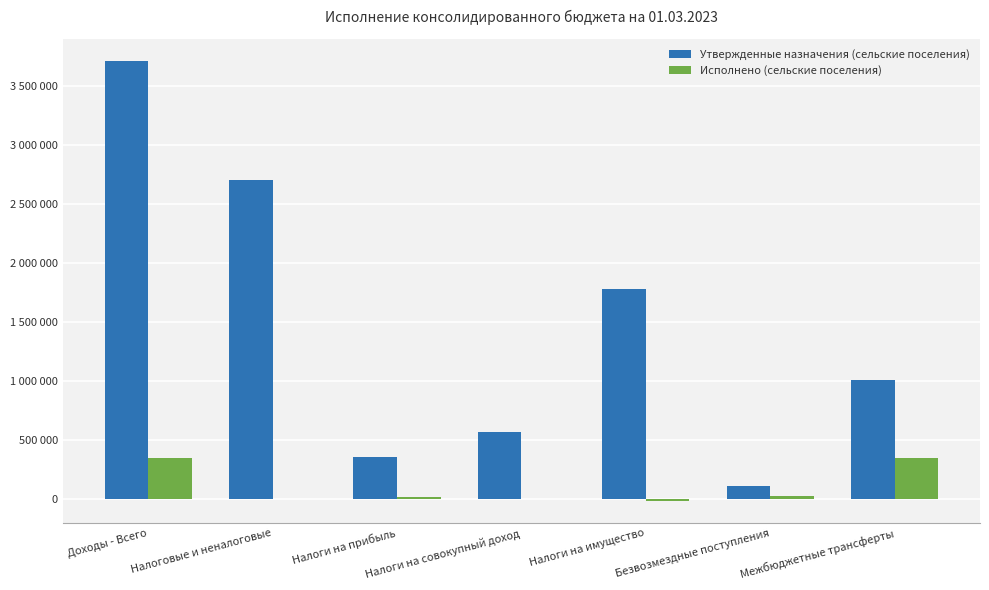

What is the value of the Утвержденные назначения (сельские поселения) bar at the 5th from the left?

1774561.0